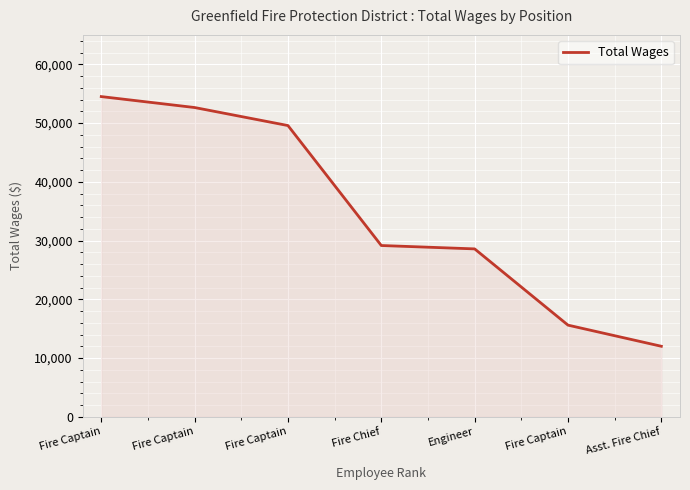

Rank the categories by value from lowest to highest.

Asst. Fire Chief, Fire Captain, Engineer, Fire Chief, Fire Captain, Fire Captain, Fire Captain